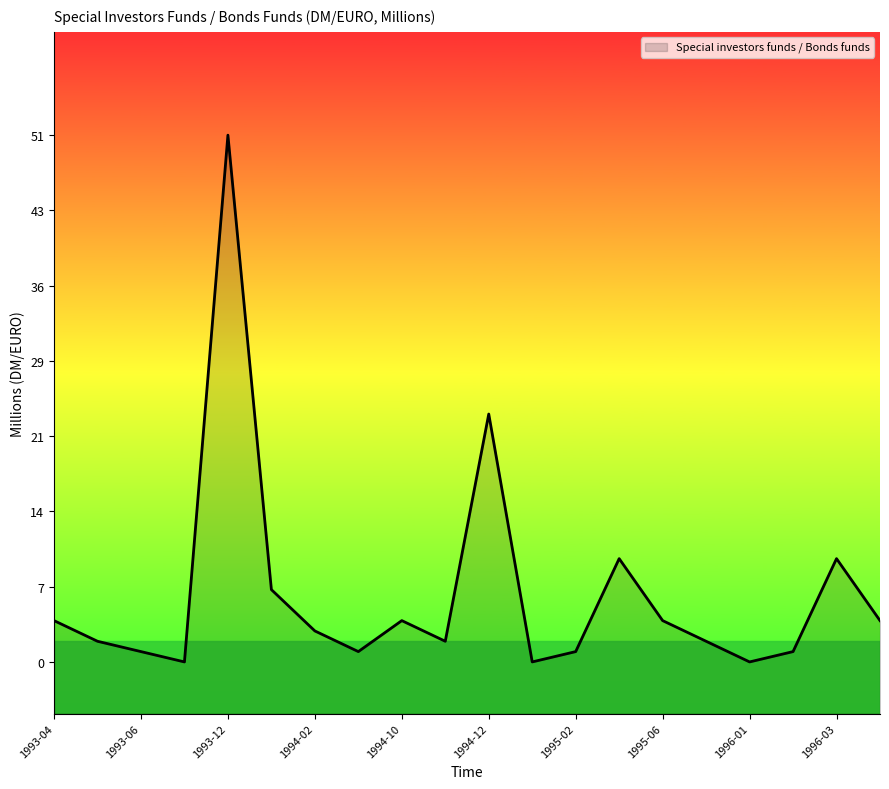

List the labels in order of value, largest first.

1993-12, 1994-12, 1995-03, 1996-03, 1994-01, 1993-04, 1994-10, 1995-06, 1996-06, 1994-02, 1993-05, 1994-11, 1995-07, 1993-06, 1994-03, 1995-02, 1996-02, 1993-11, 1995-01, 1996-01